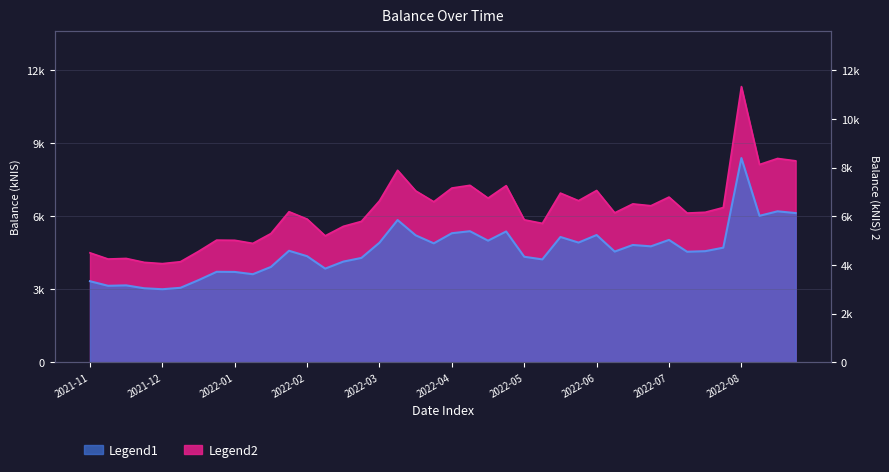

The value of balance_kNIS at 2022-05-03 is 5378.8. True or false?

True